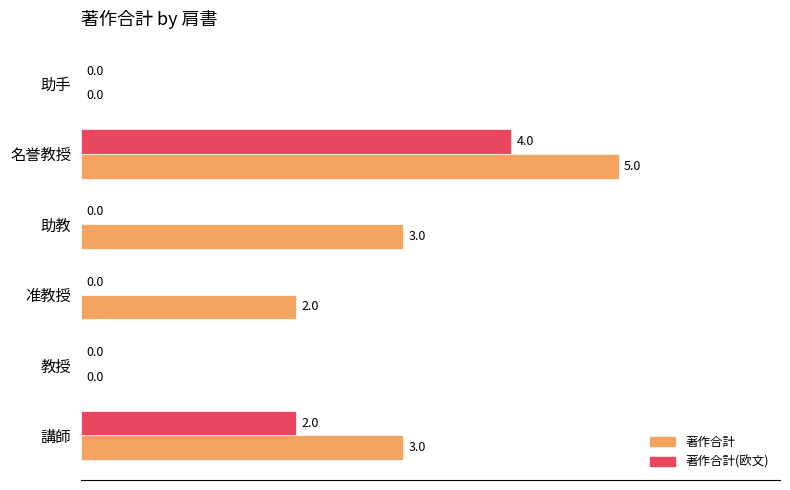

What is the sum of all 著作合計 values?

13